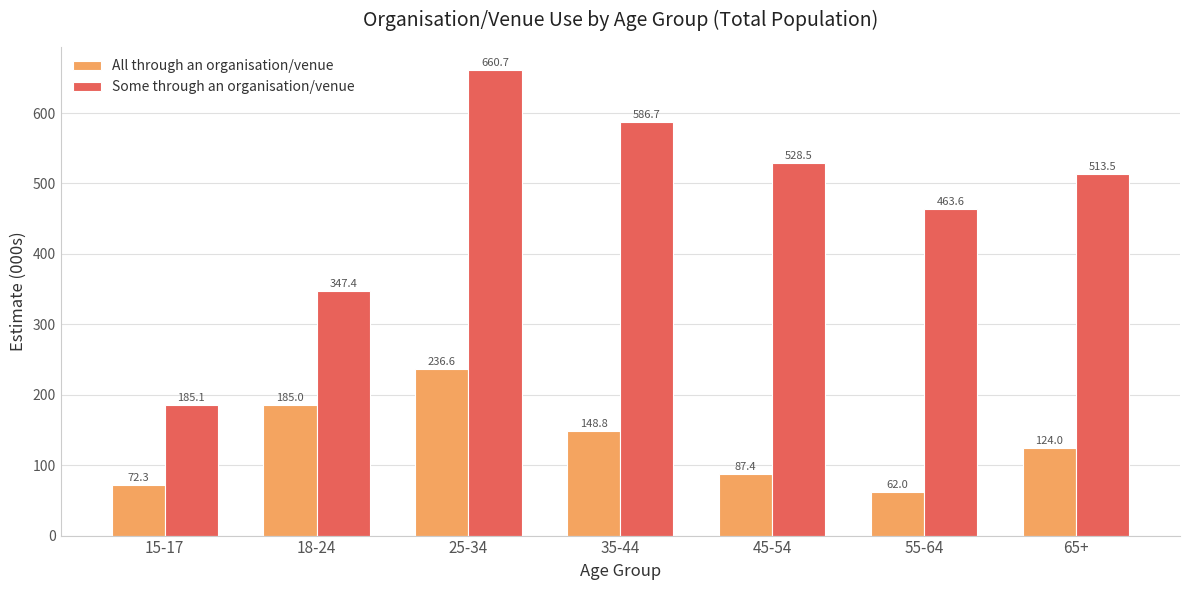

At which label does All through an organisation/venue reach its peak?

25-34